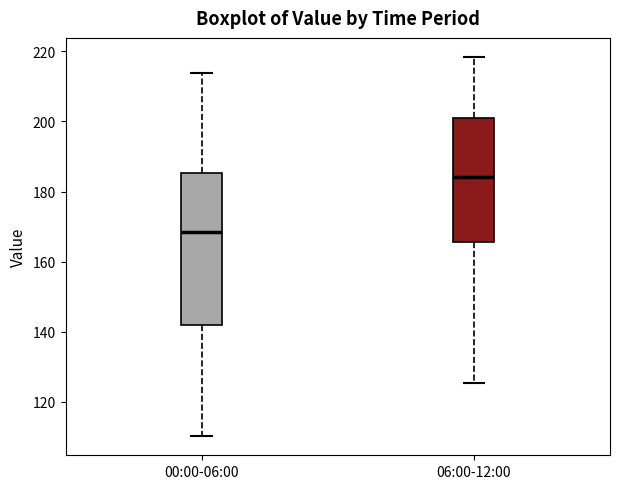

Reading left to right, transcribe this box plot: for each box, give where its median line is, the range the box spans, and where its two whiskers end, as read against the y-axis. The values are not printed on the chart, so give them approximately, as read against the axis.

00:00-06:00: median 168, box 142 to 186, whiskers 110 to 214
06:00-12:00: median 184, box 166 to 200, whiskers 126 to 218